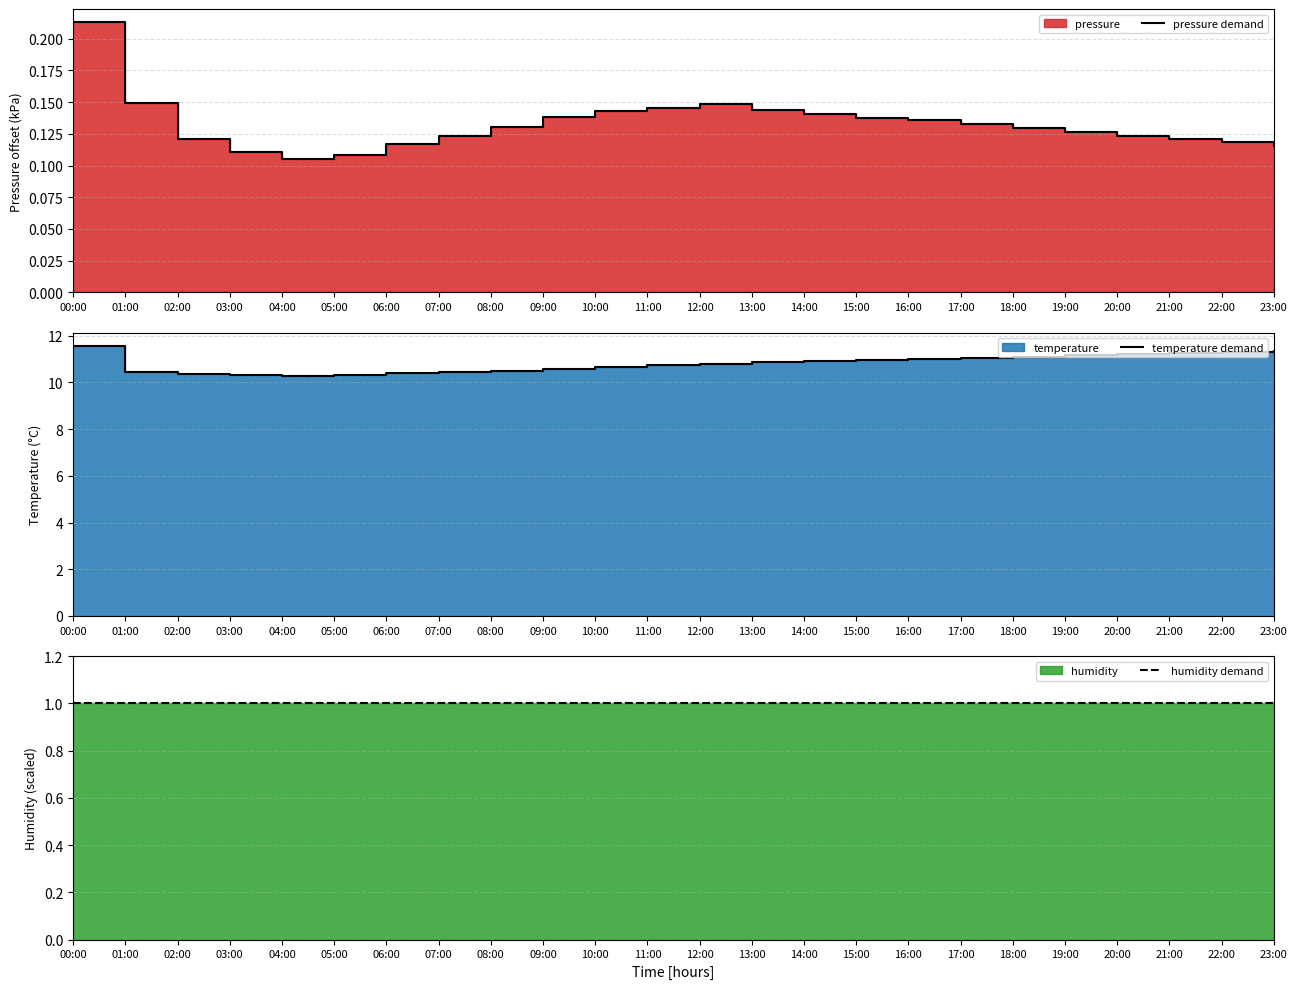

True or false: pressure demand and temperature demand intersect in this chart.

False